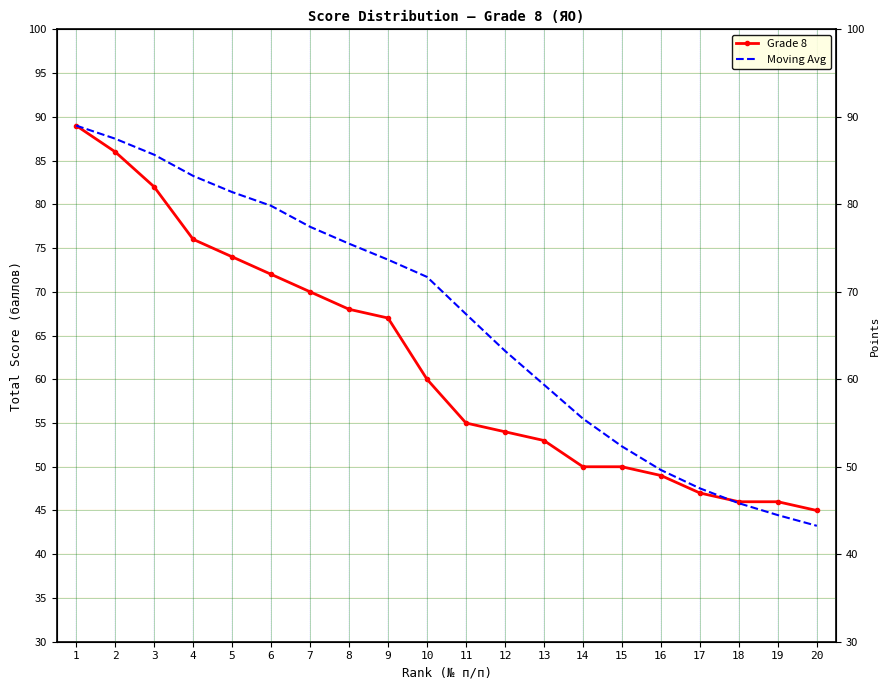

How many data points does each series have?

20